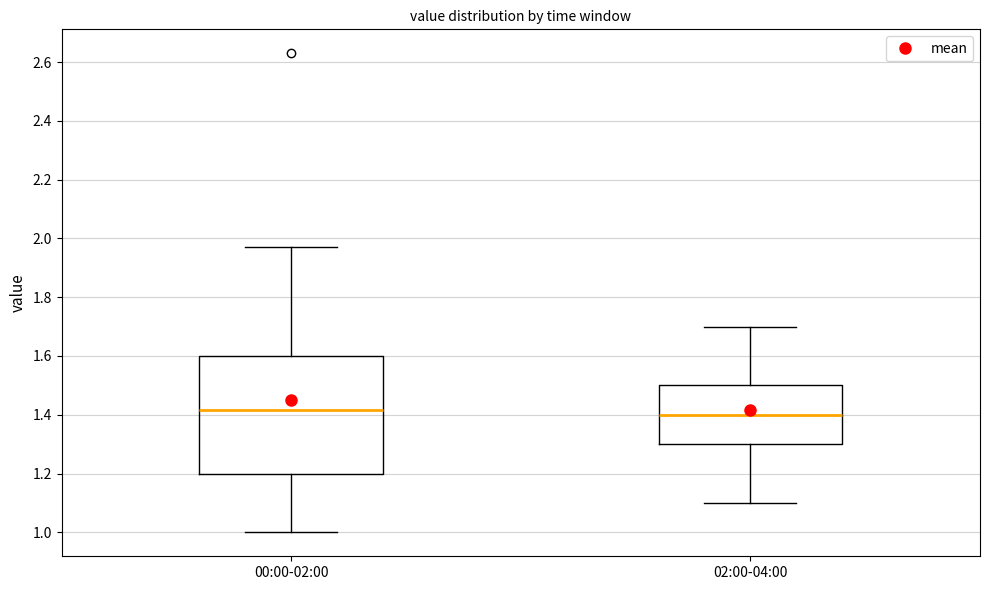

Reading left to right, read every box against the y-axis: the position of its median line, the range the box covers, and the ends of its whiskers. The values are not printed on the chart, so give them approximately, as read against the axis.

00:00-02:00: median 1.42, box 1.20 to 1.60, whiskers 1.00 to 1.98
02:00-04:00: median 1.40, box 1.30 to 1.50, whiskers 1.10 to 1.70